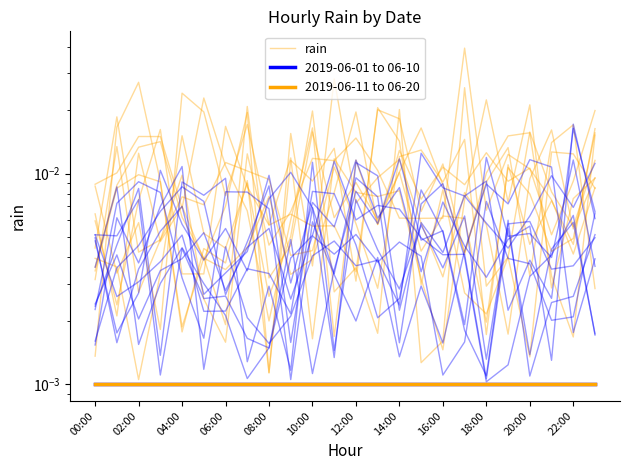

Does the chart have visible grid lines?

No